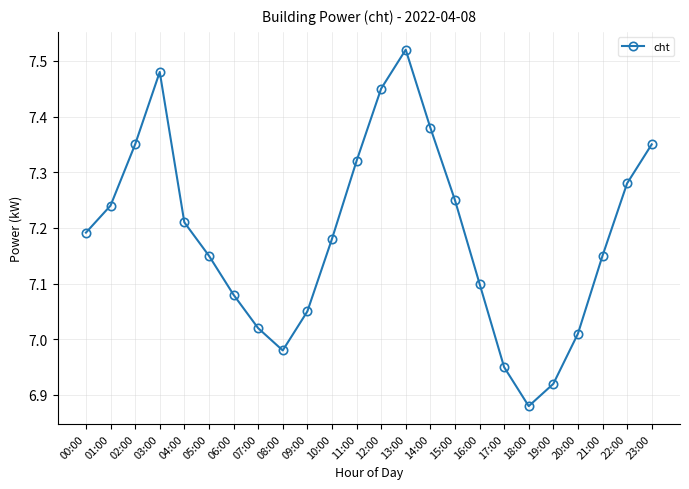

What is the sum of all values?

172.5